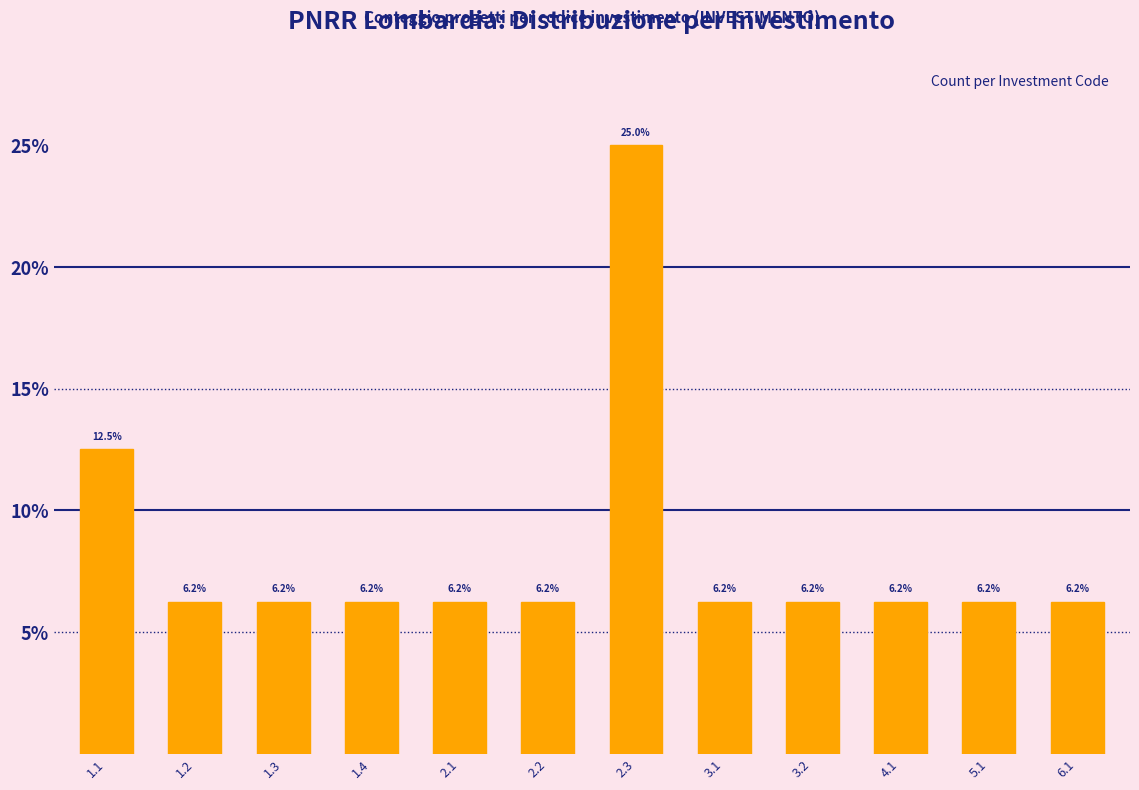

Is it true that the value at 3.2 is 6.2?

True